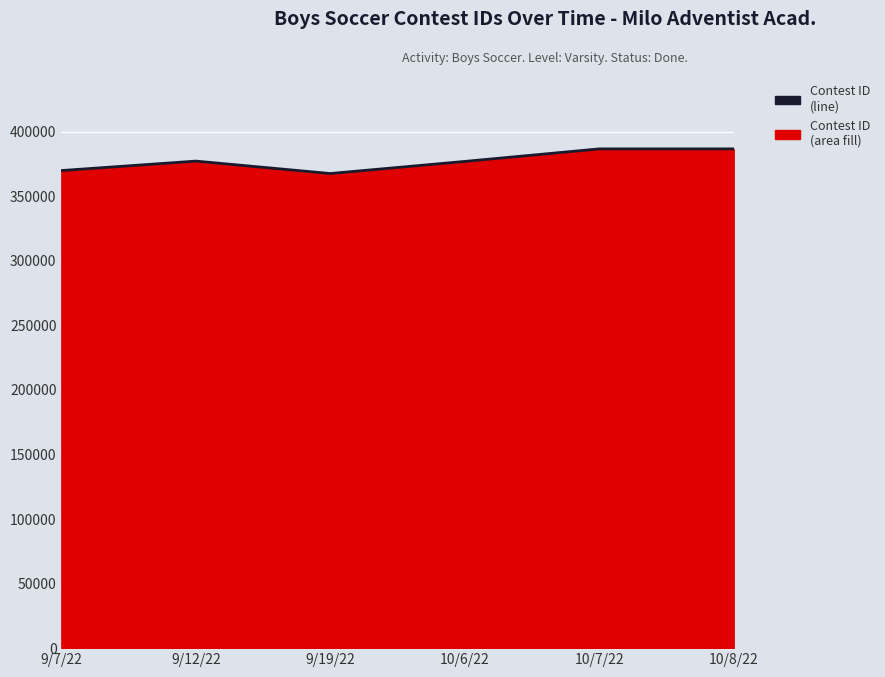

What is the difference between the values at 9/12/22 and 9/19/22?

9621